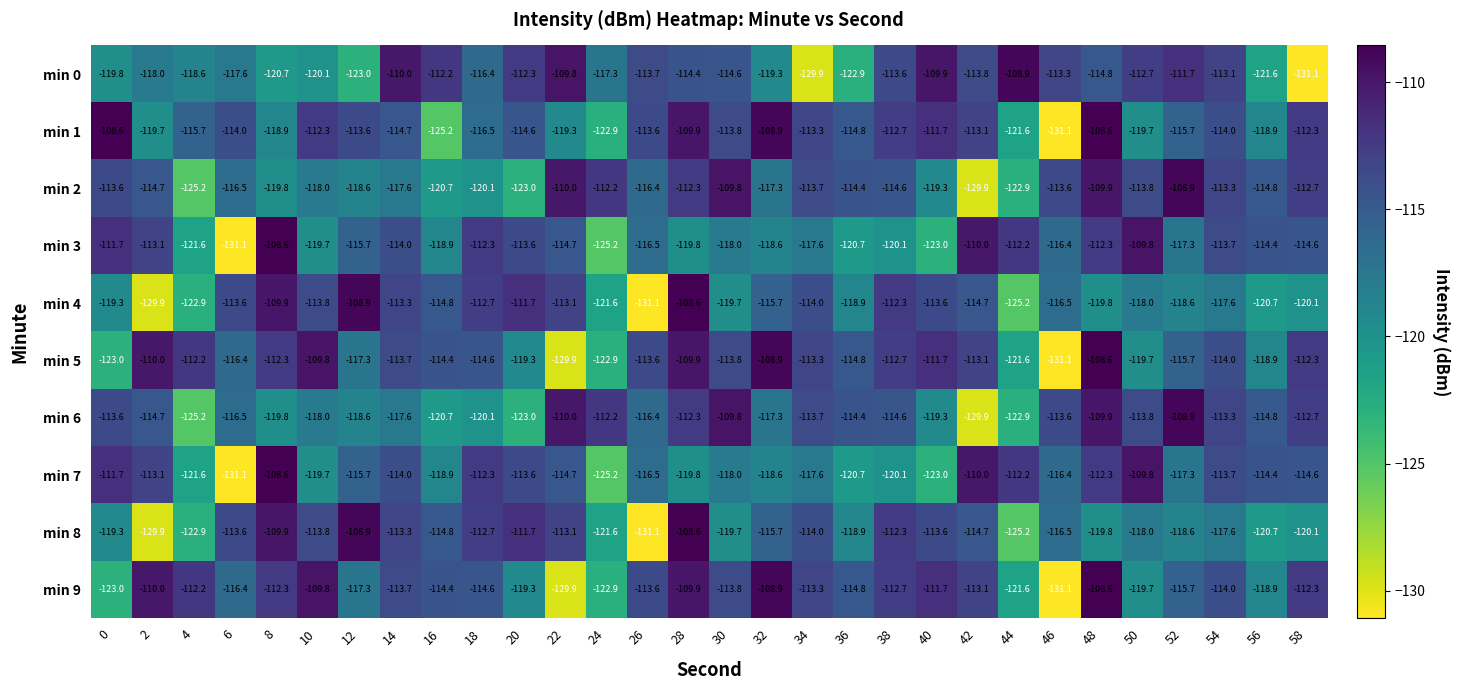

At which category is the sum across all series the highest?

48